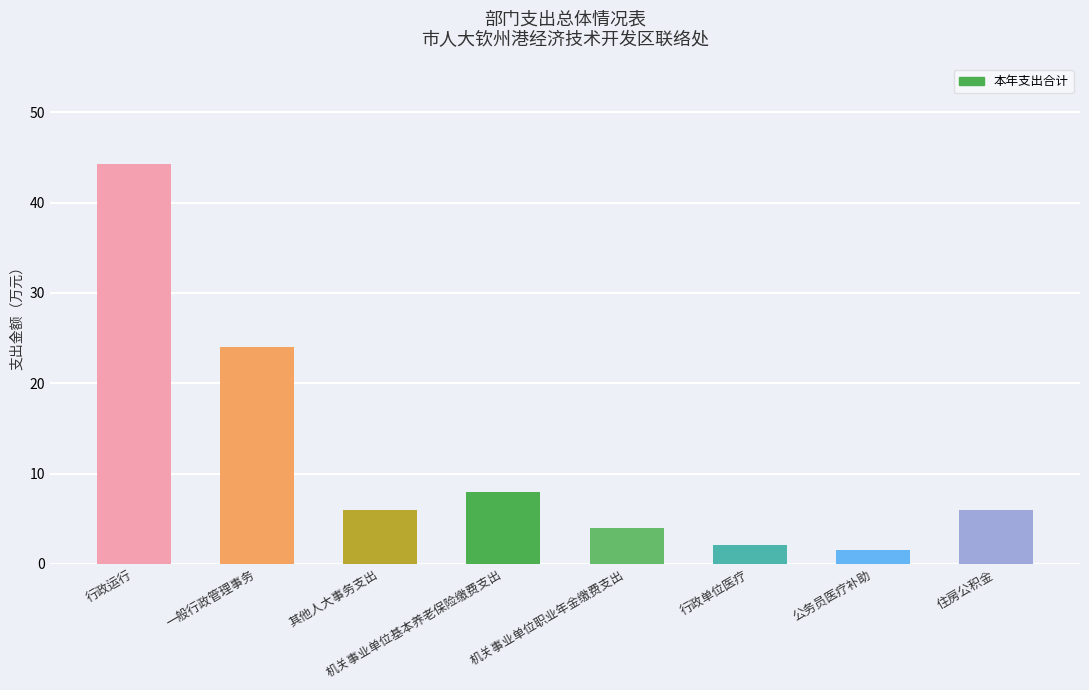

Which label corresponds to the largest value in the chart?

行政运行